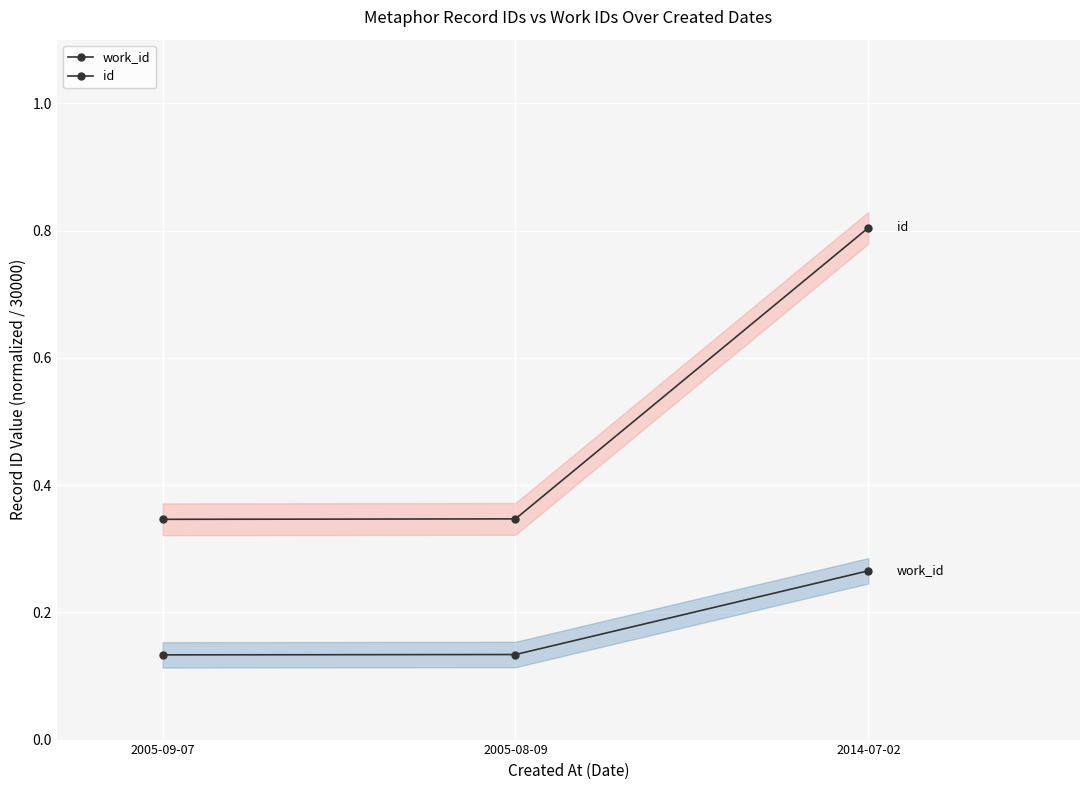

What is the label of the 2nd point from the right?

2005-08-09